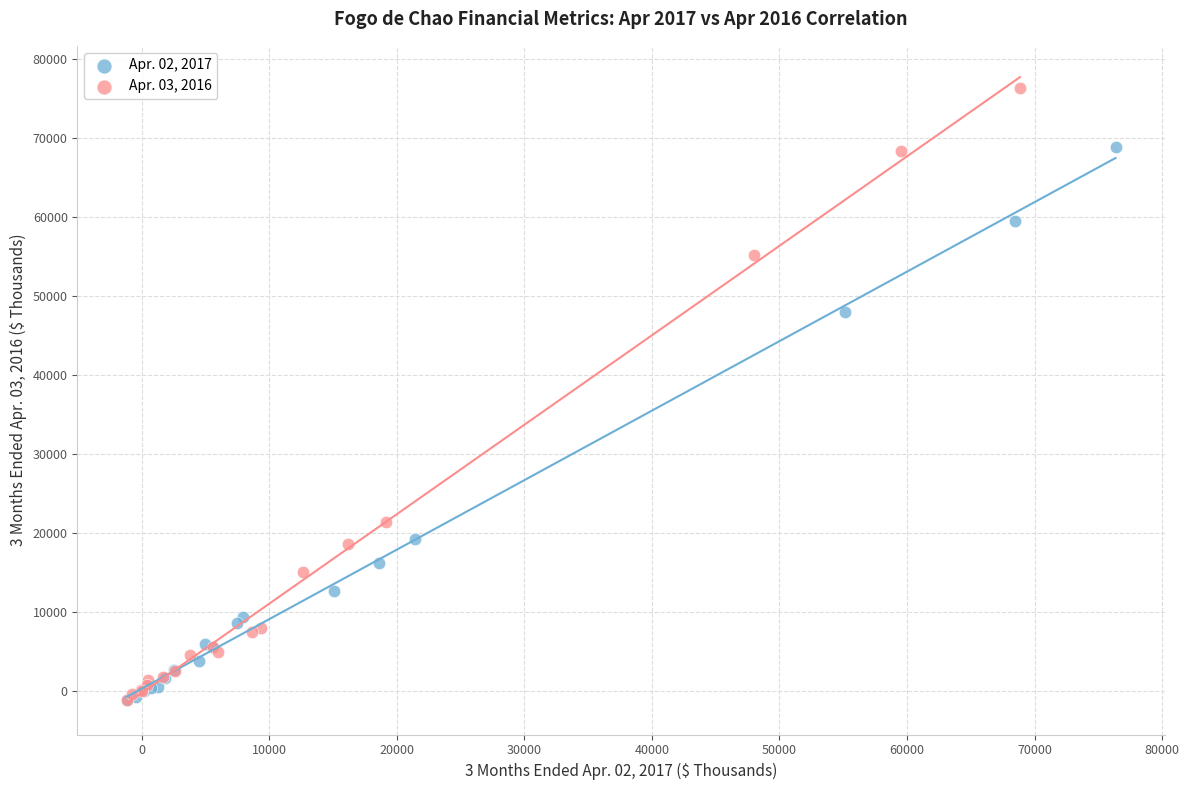

Which series has the largest Y range (max minus min)?

Apr. 03, 2016